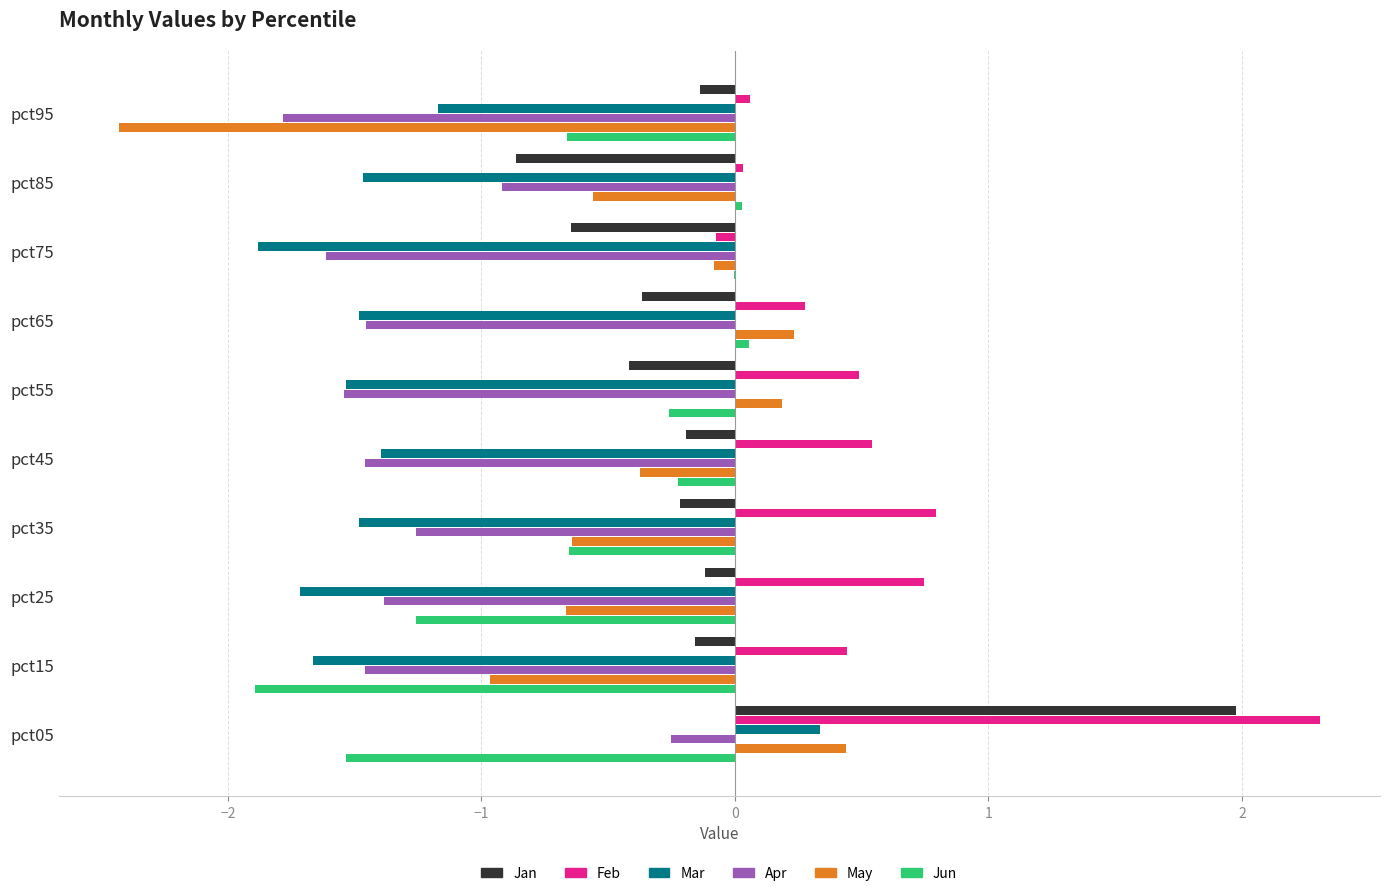

True or false: Feb has a value of 0.7 at pct25.

True